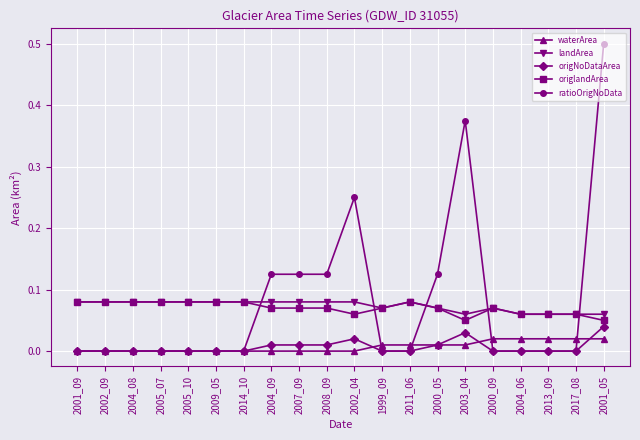

At which category is the sum across all series the highest?

2001_05